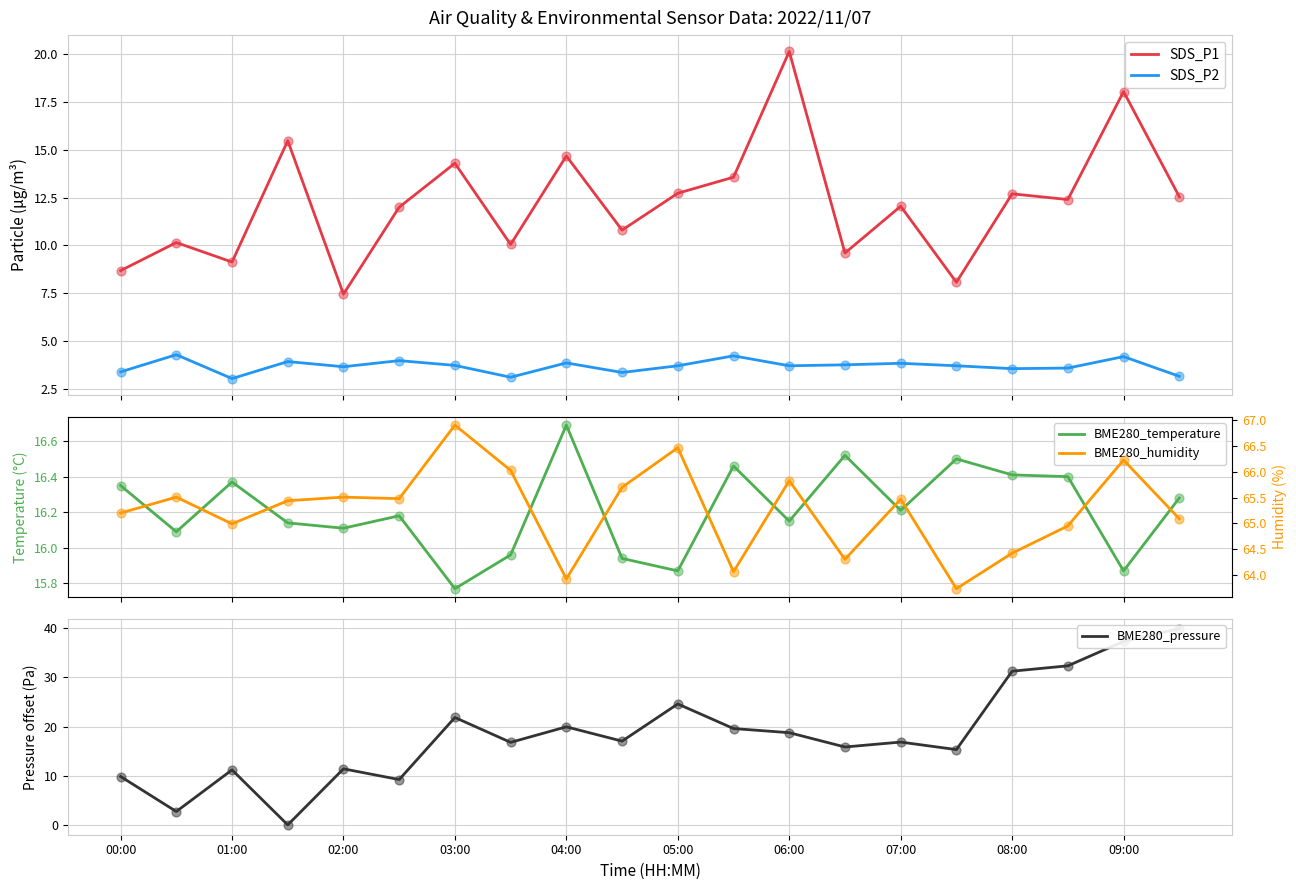

True or false: SDS_P1 and SDS_P2 intersect in this chart.

False